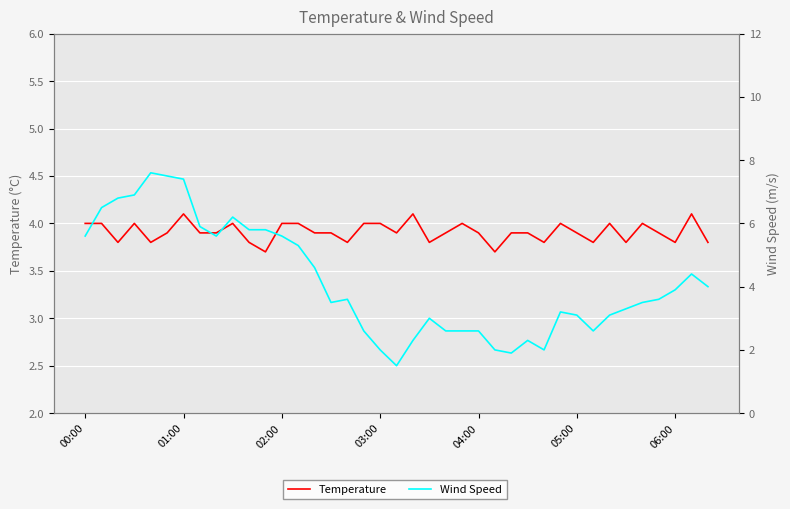

Where is Temperature nearest to the value 3?

11